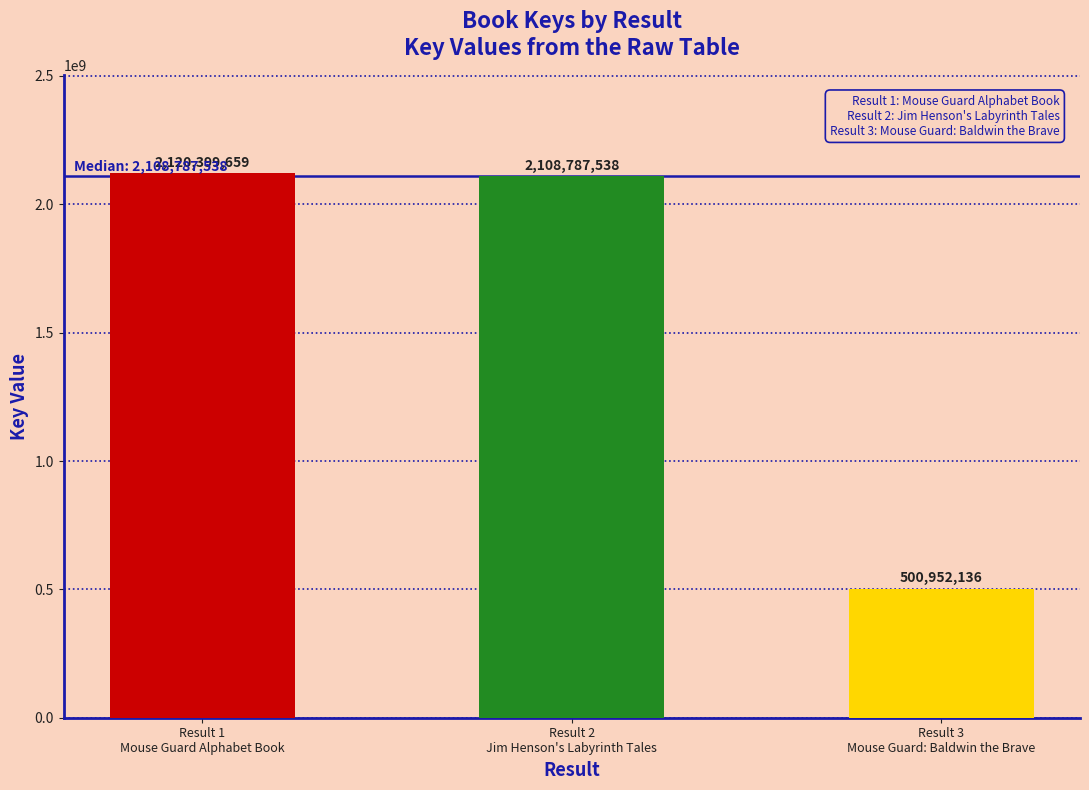

Between Result 3
Mouse Guard: Baldwin the Brave and Result 2
Jim Henson's Labyrinth Tales, which is larger?

Result 2
Jim Henson's Labyrinth Tales